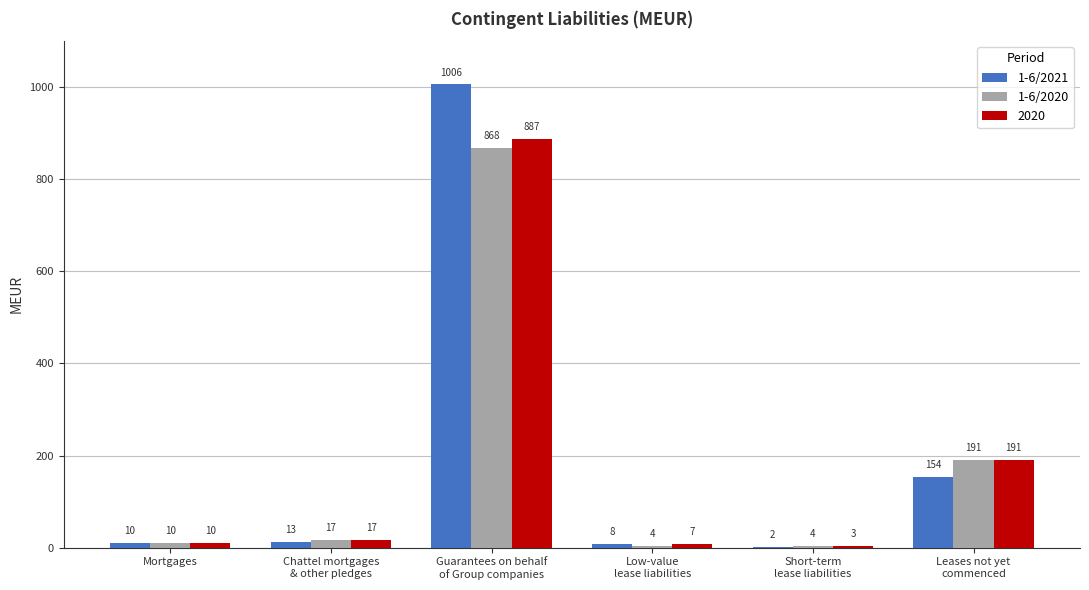

The value of 1-6/2020 at Mortgages is 10. True or false?

True